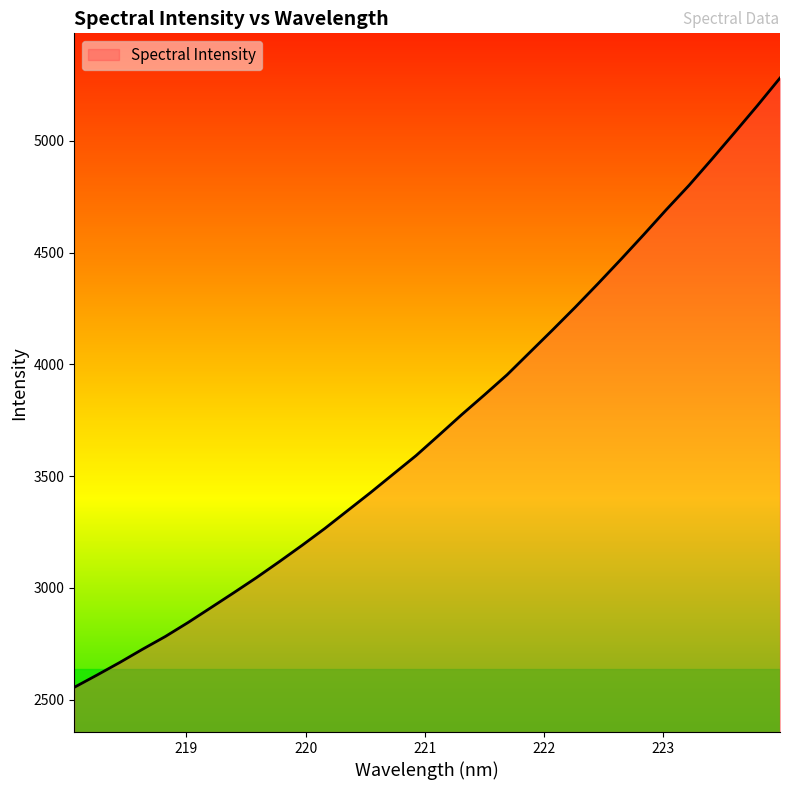

What is the difference between the maximum and minimum values?

2725.7